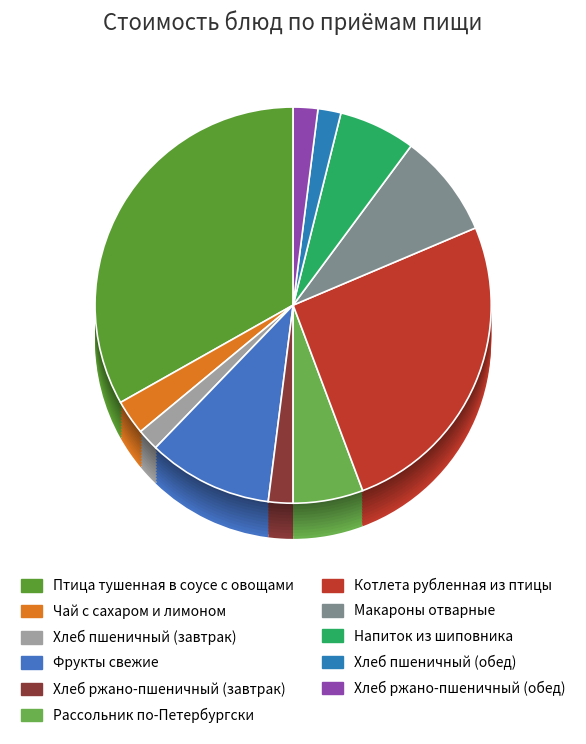

What portion of the pie excludes Фрукты свежие?

89.8%